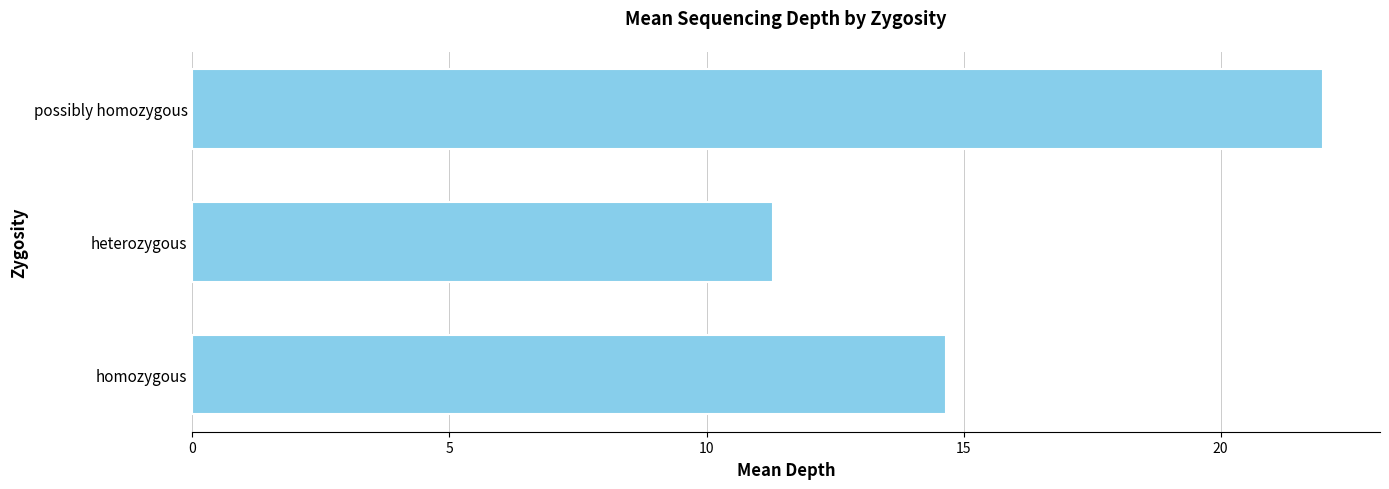

True or false: the data shows 6.2 at heterozygous.

False